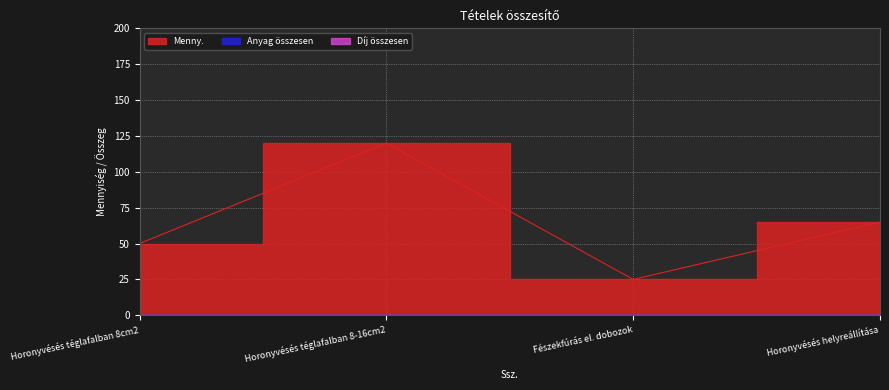

At which label does Menny. first exceed 65?

2